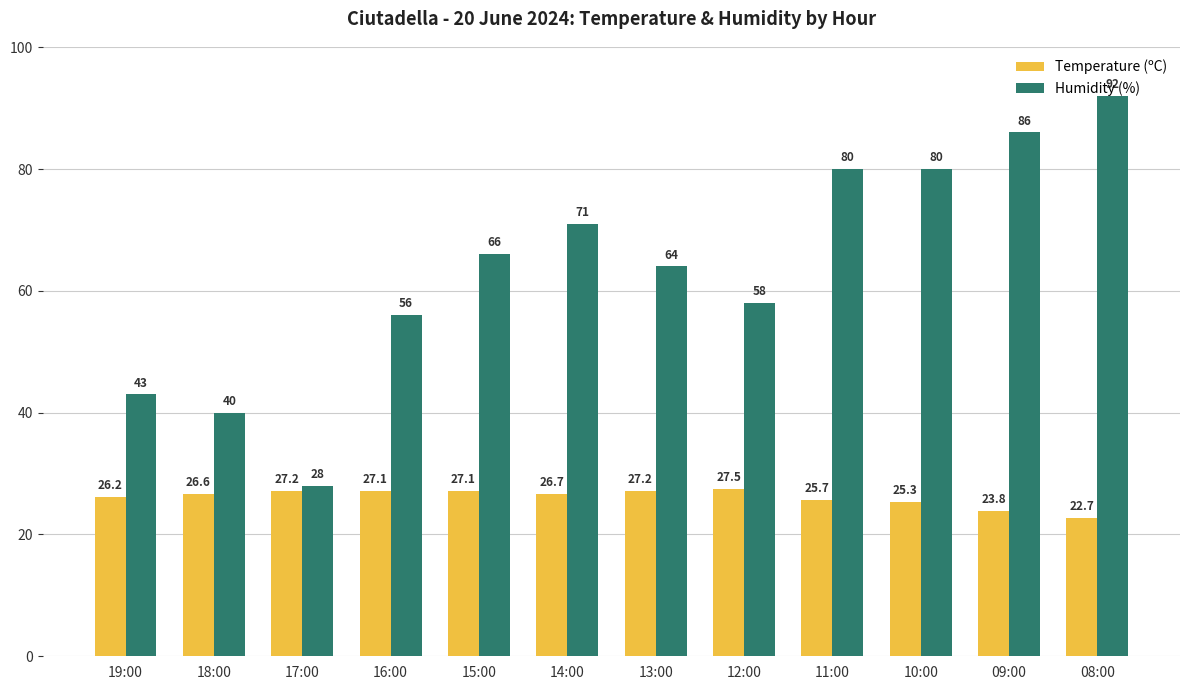

Read the Humidity (%) value at 16:00.

56.0